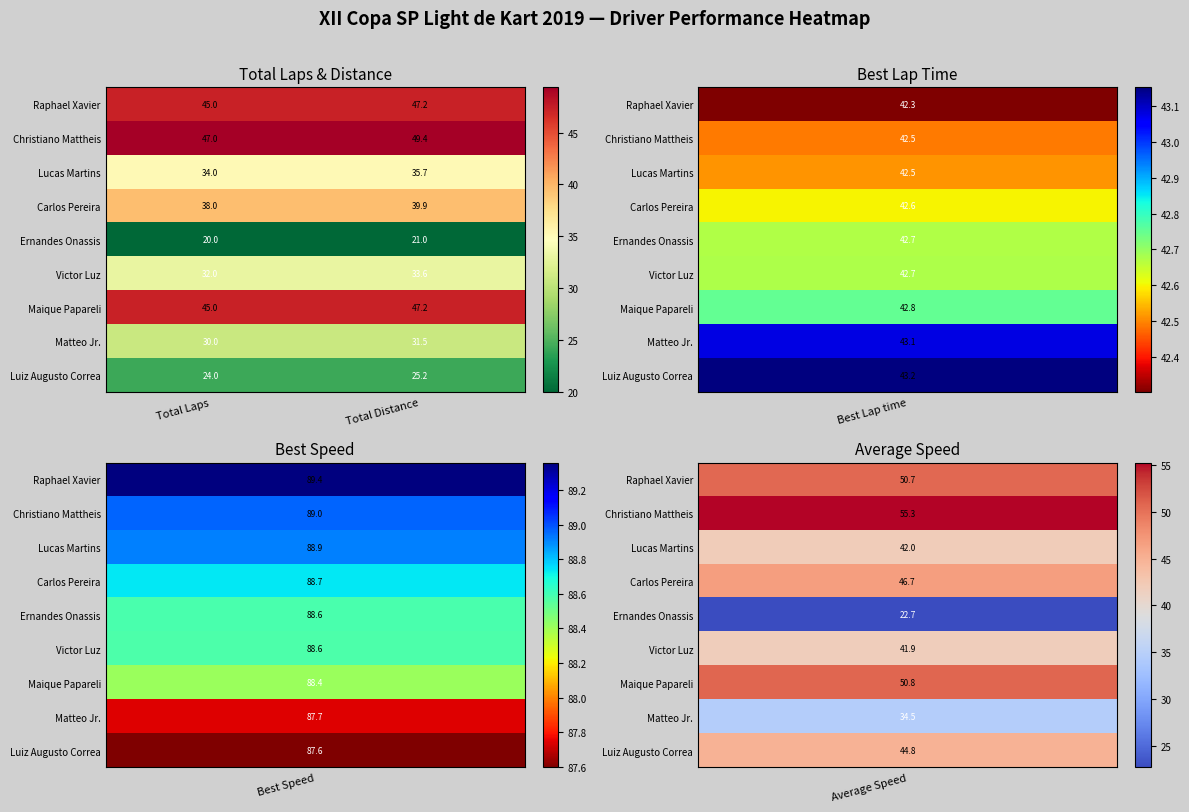

Reading left to right, what are all the values shown in this chart?

Raphael Xavier: Total Laps=45.0	Total Distance=47.2
Christiano Mattheis: Total Laps=47.0	Total Distance=49.4
Lucas Martins: Total Laps=34.0	Total Distance=35.7
Carlos Pereira: Total Laps=38.0	Total Distance=39.9
Ernandes Onassis: Total Laps=20.0	Total Distance=21.0
Victor Luz: Total Laps=32.0	Total Distance=33.6
Maique Papareli: Total Laps=45.0	Total Distance=47.2
Matteo Jr.: Total Laps=30.0	Total Distance=31.5
Luiz Augusto Correa: Total Laps=24.0	Total Distance=25.2